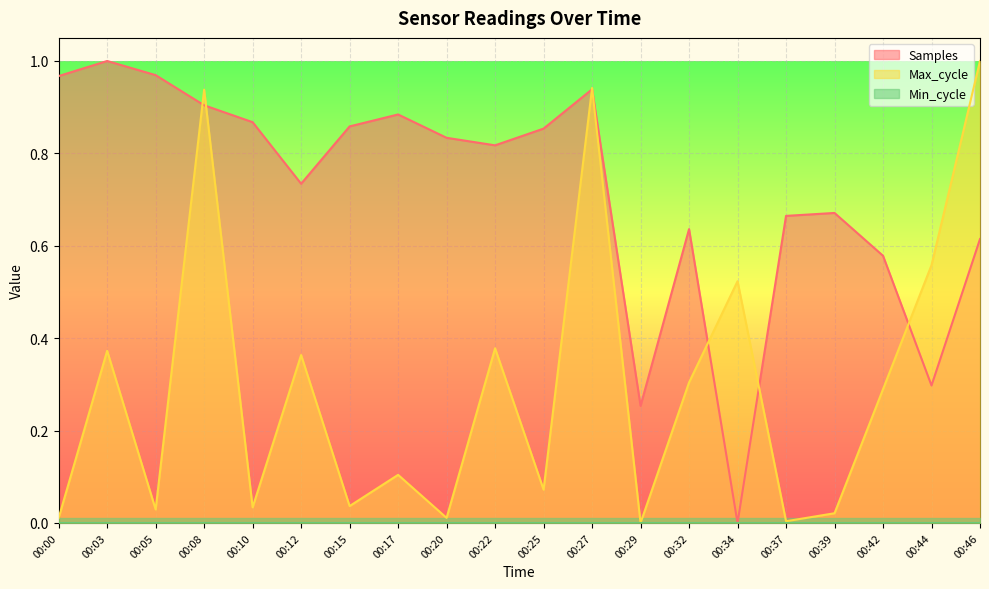

At which label is Samples closest to 0?

00:34